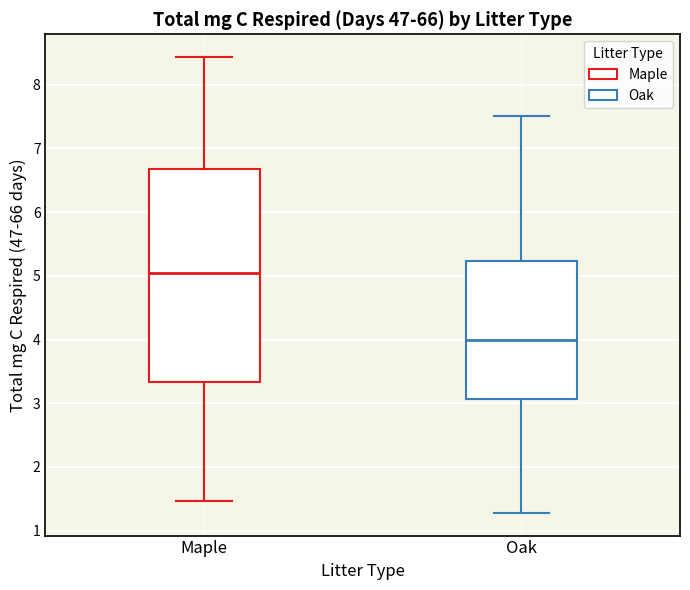

Which box is the tallest, from its lower edge to its upper edge?

Maple